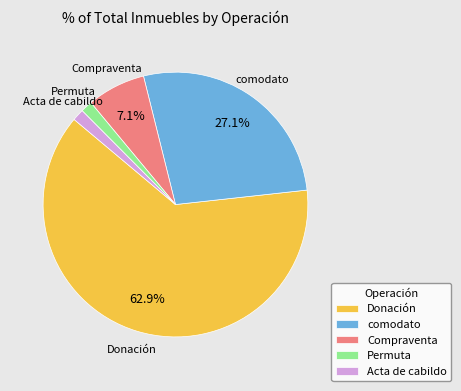

How many segments does this pie chart have?

5